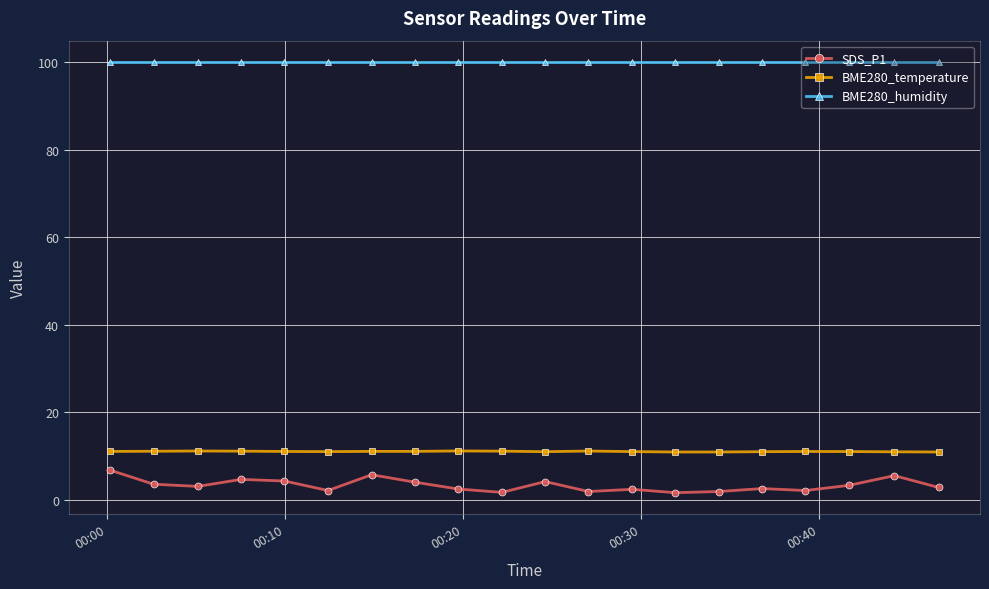

How many data points does each series have?

20